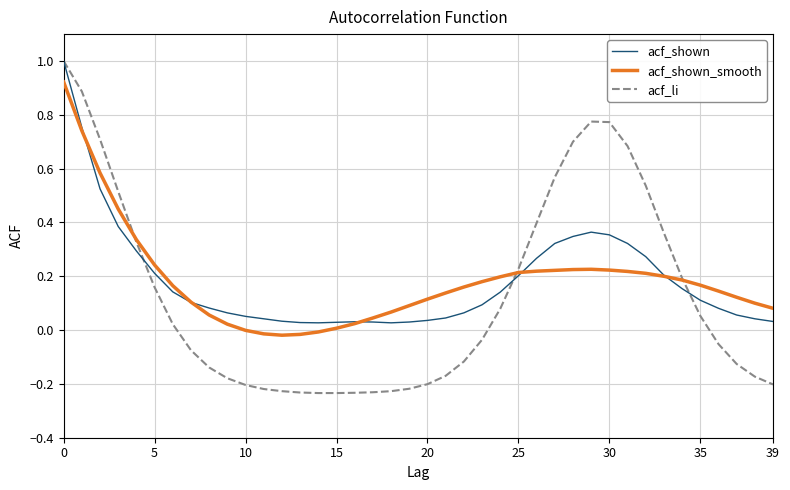

Which series has the largest range (max minus min)?

acf_li